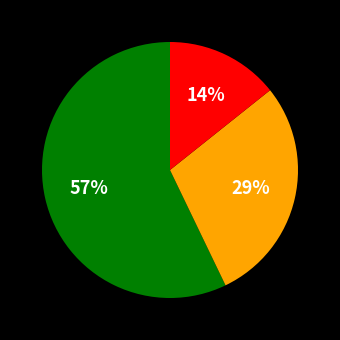

How many slices are in this pie chart?

3